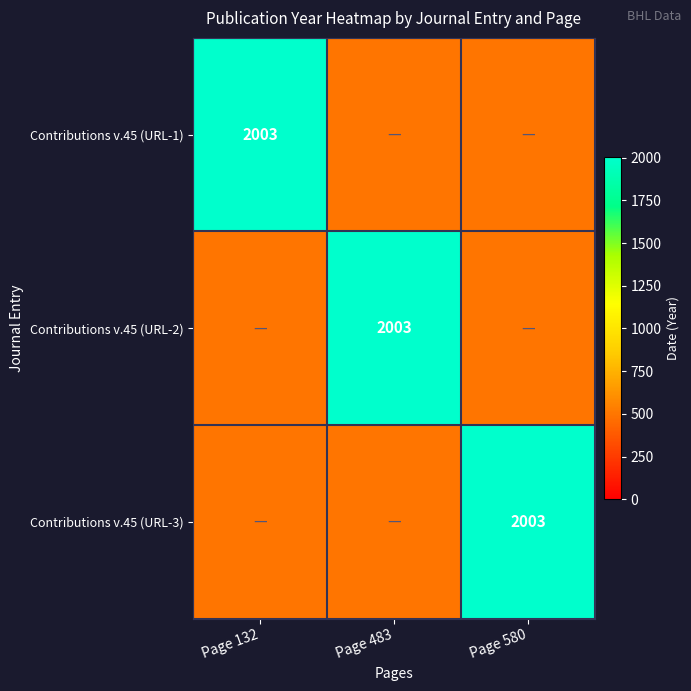

The Contributions v.45 (URL-3) series shows 2003 at Page 580. True or false?

True